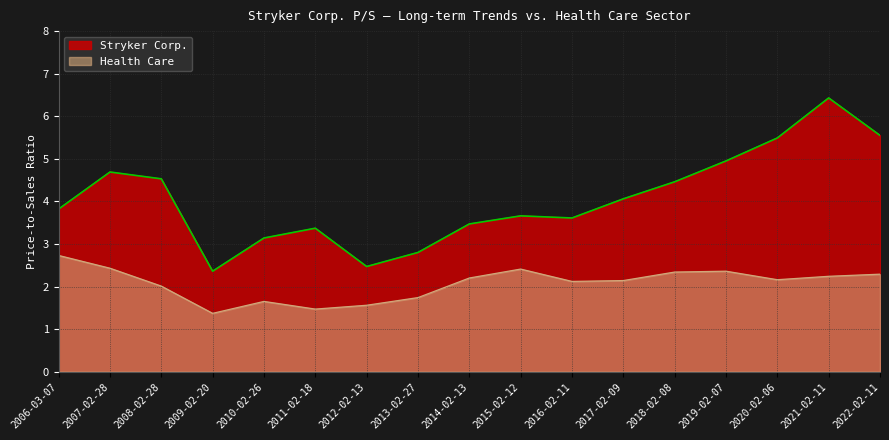

Count the number of categories in the chart.

17